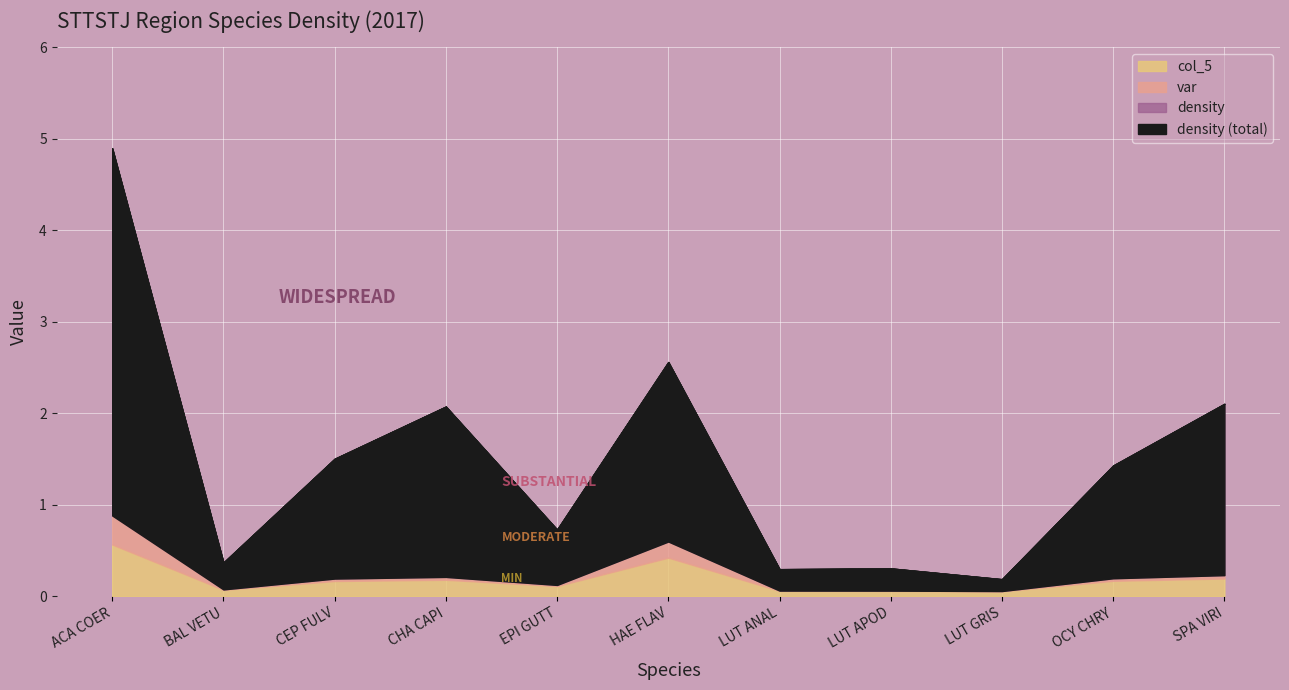

Between CHA CAPI and SPA VIRI, which is larger?

SPA VIRI